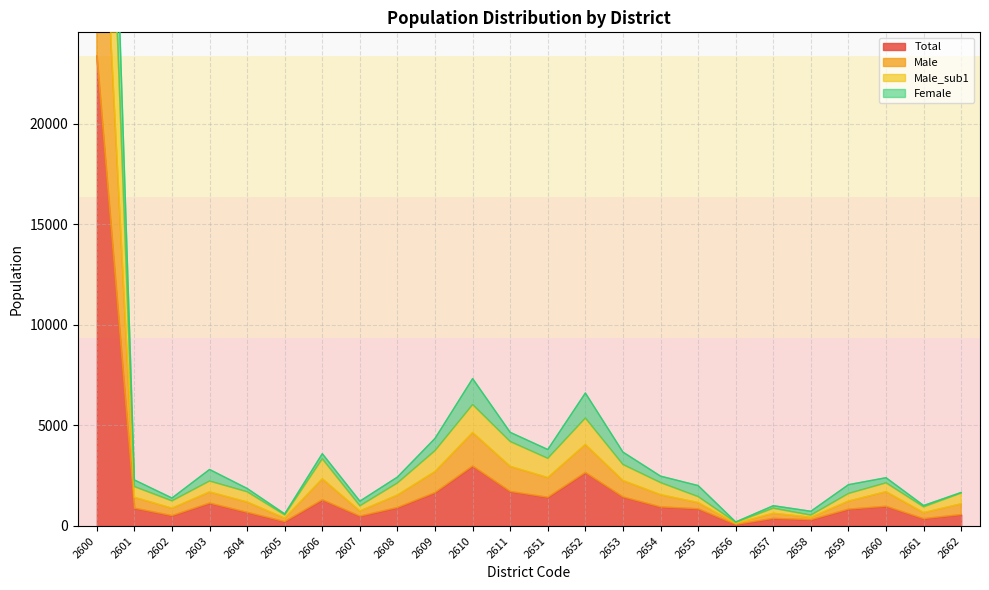

The value of Total at 2600 is 36641. True or false?

False